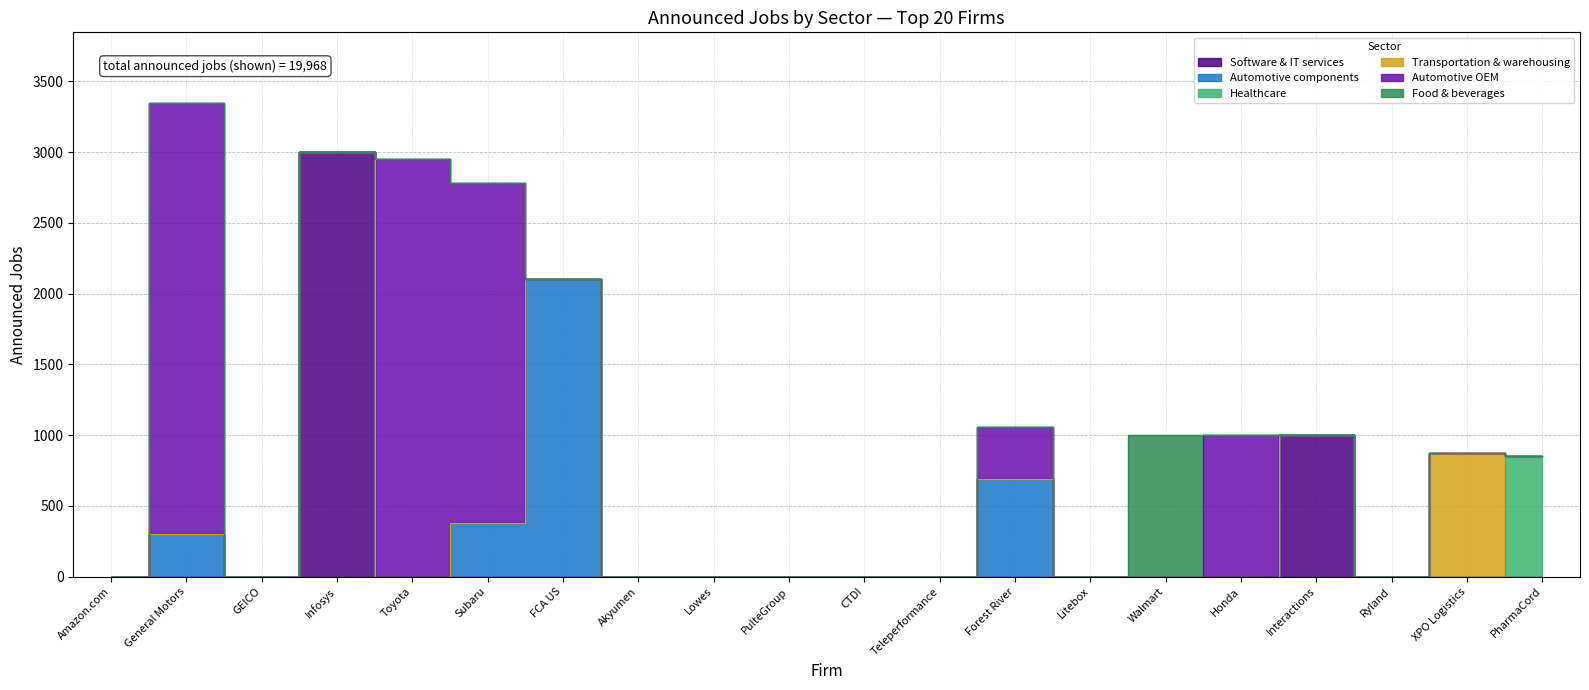

True or false: Software & IT services and Transportation & warehousing intersect in this chart.

False